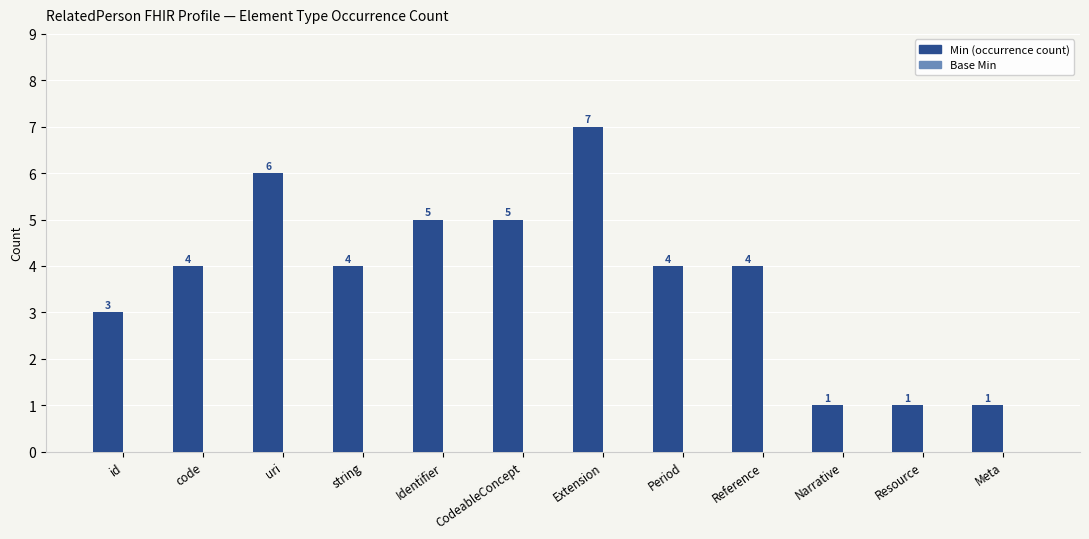

What is the difference between the maximum and second lowest values?

6